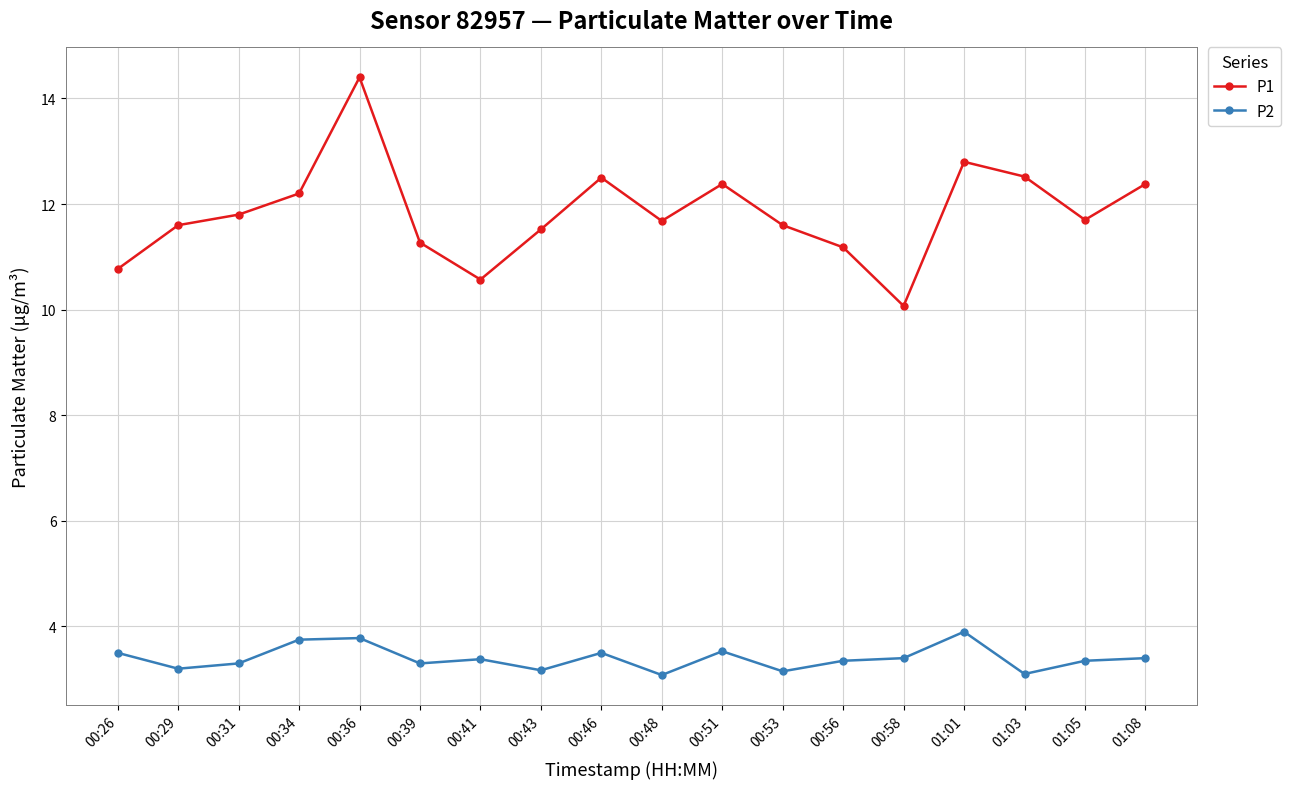

What is the smallest value displayed?

3.1